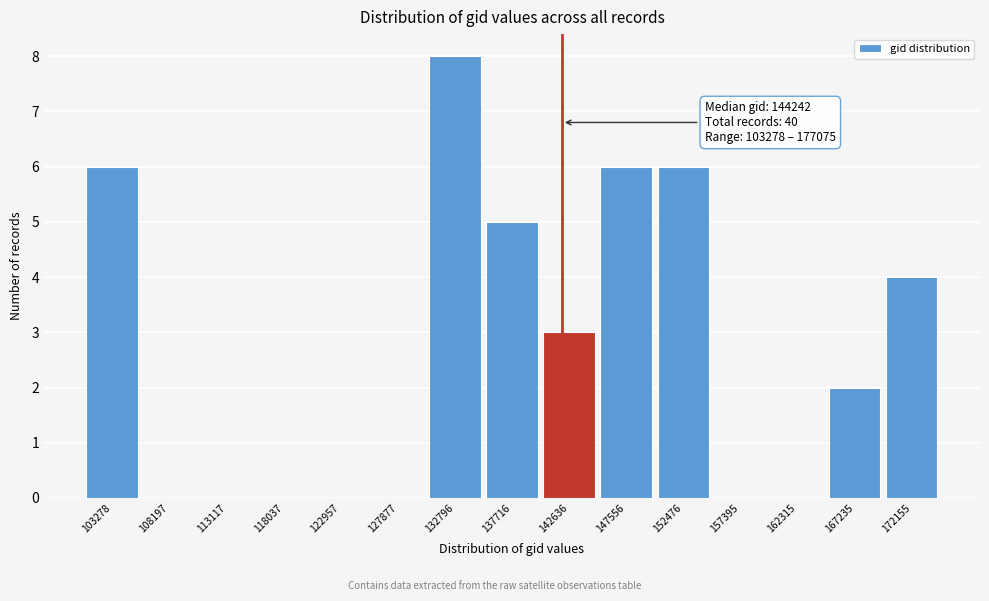

Reading right to left, what are all the values shown in this chart?

172155=4	167235=2	162315=0	157395=0	152476=6	147556=6	142636=3	137716=5	132796=8	127877=0	122957=0	118037=0	113117=0	108197=0	103278=6